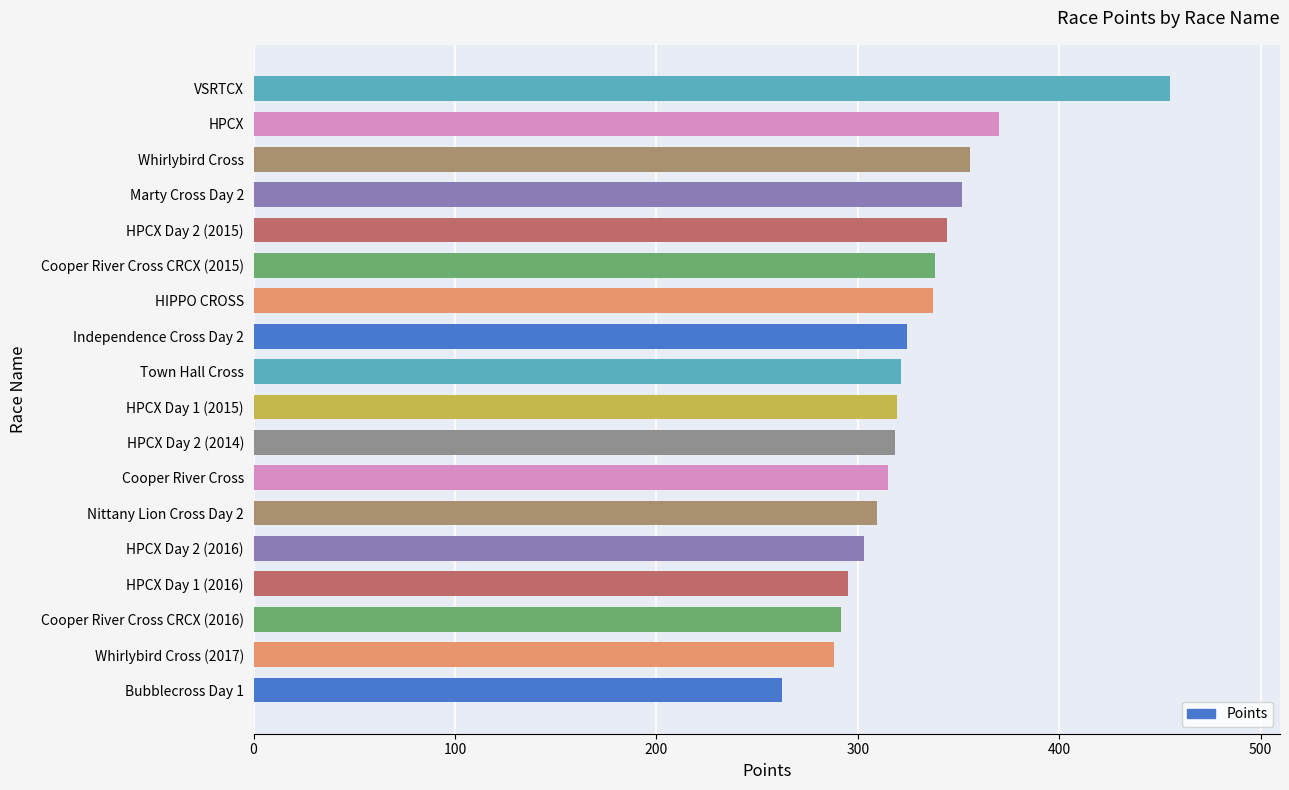

The value at HIPPO CROSS is 517.1. True or false?

False